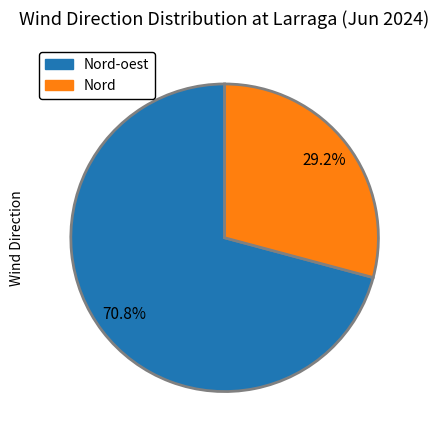

Does any single category account for the majority?

Yes